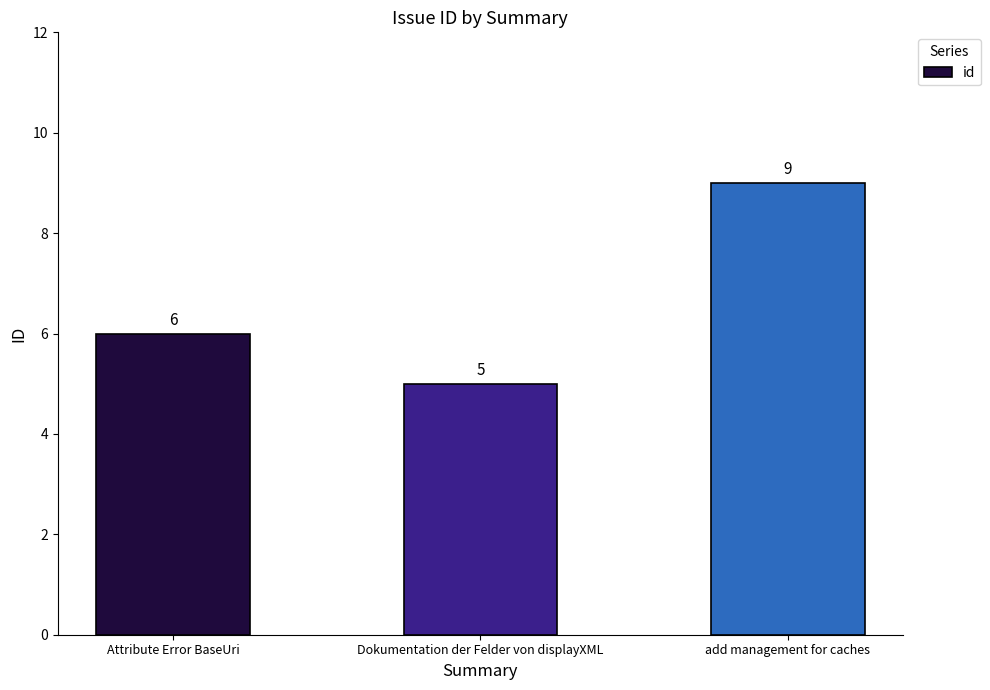

What is the greatest value displayed?

9